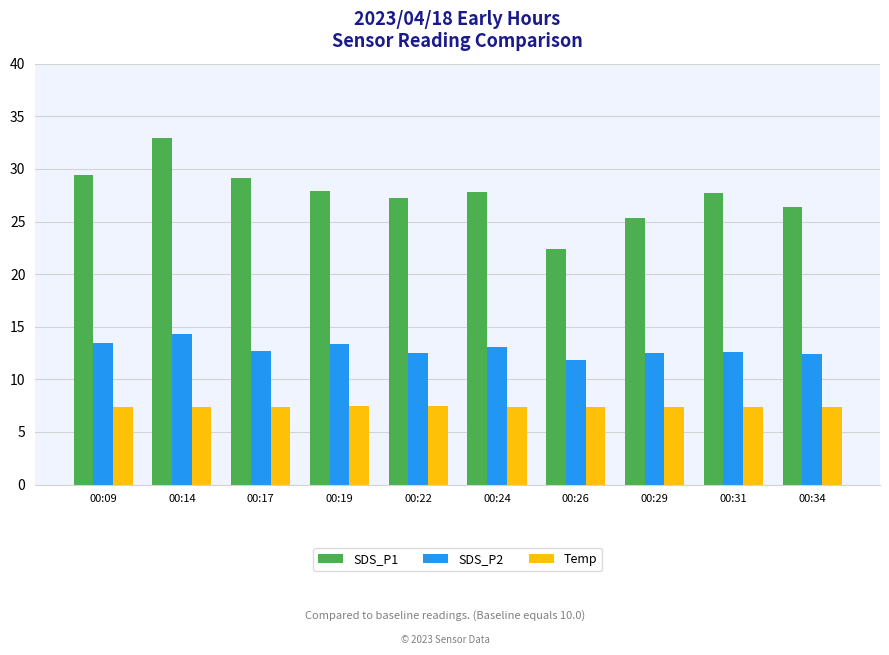

Which series has the widest spread of values?

SDS_P1